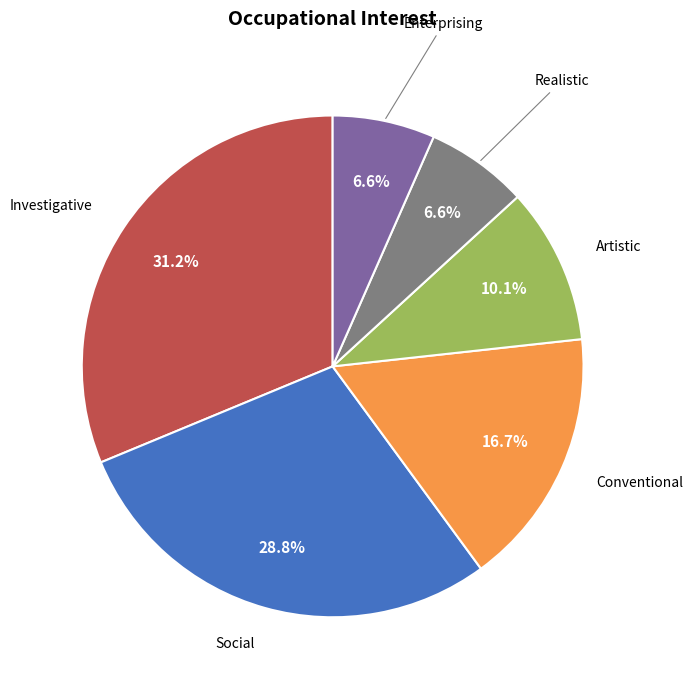

Count the number of slices in the pie.

6